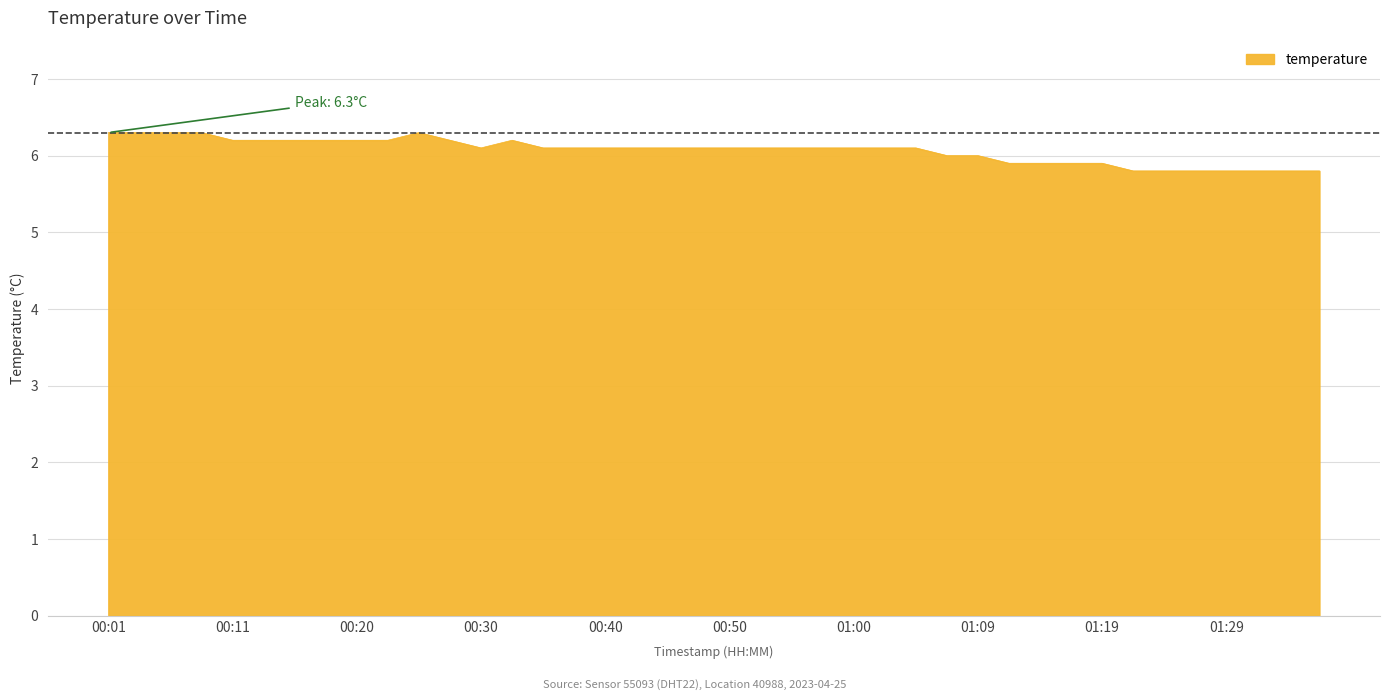

What is the difference between the maximum and minimum values?

0.5